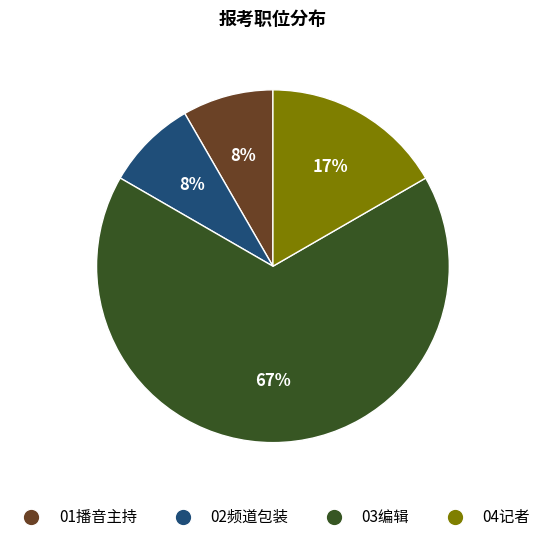

Do 03编辑 and 04记者 together represent more than half of the pie?

Yes